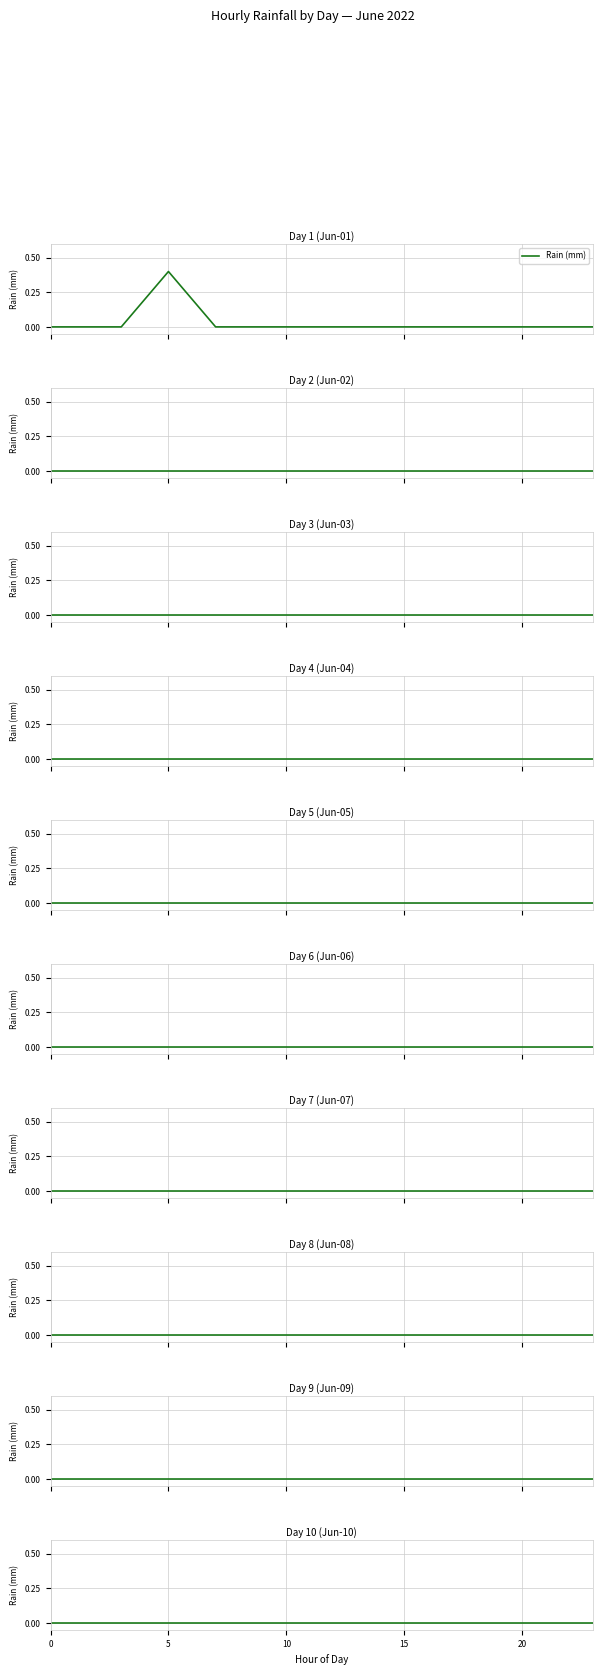

How many interior local peaks does the 2022-06-01 series have?

1